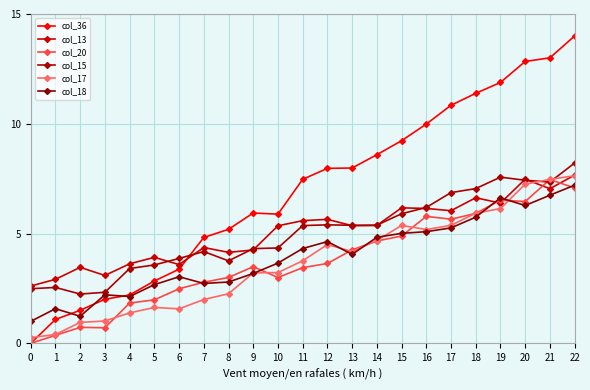

What is the lowest value of the col_13 series?

2.6